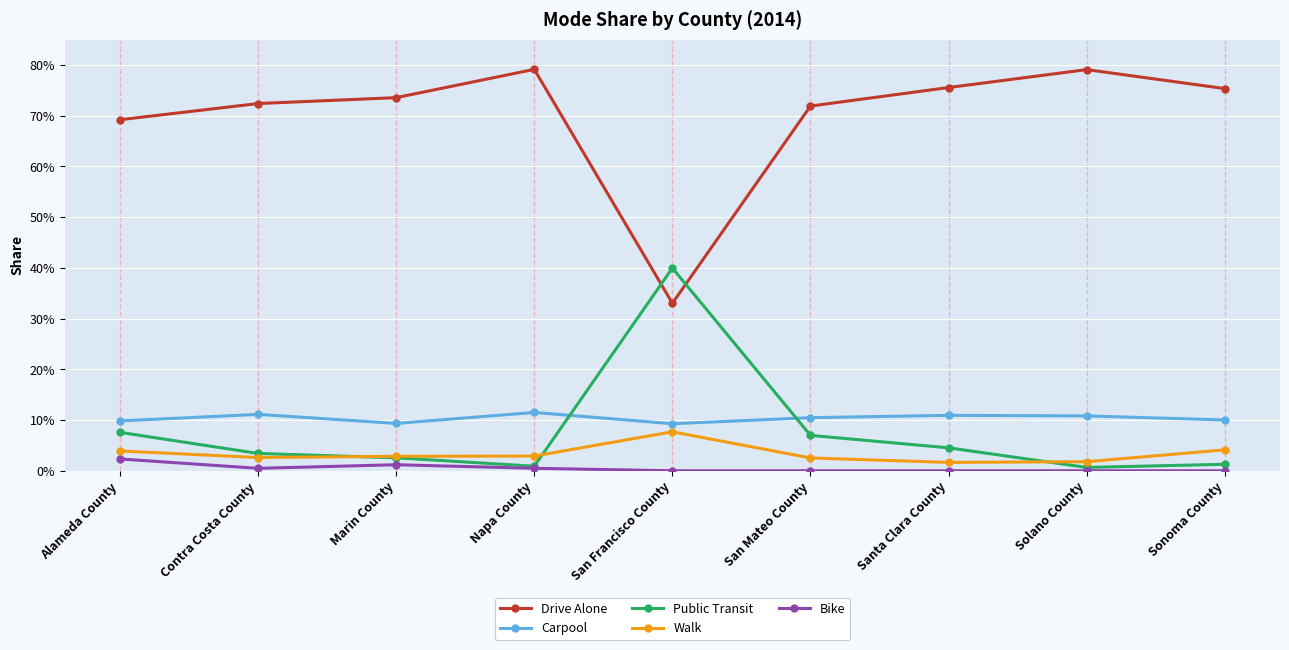

What is the spread (max minus min) of values at Alameda County?

0.7